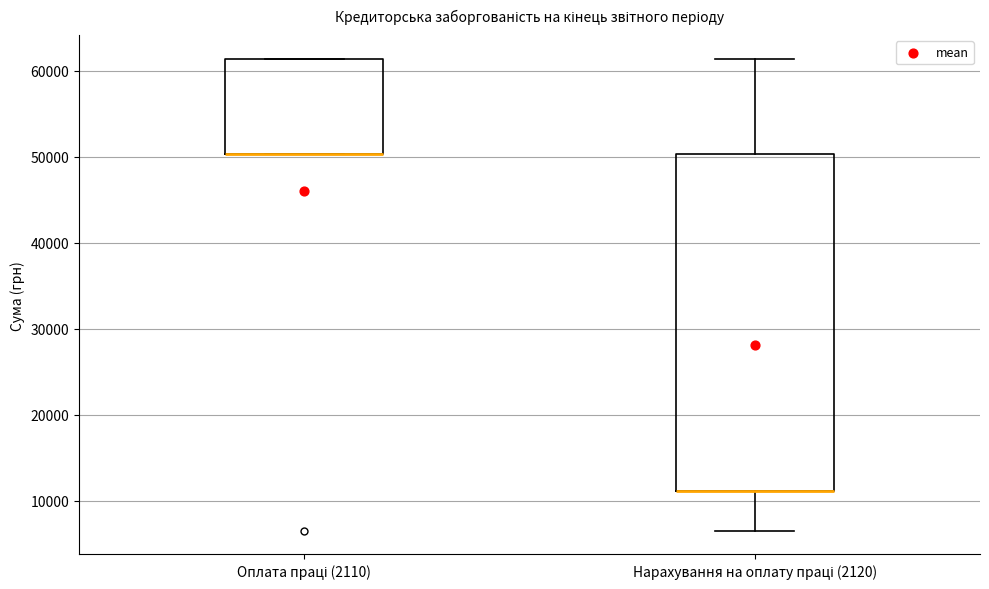

Reading left to right, read every box against the y-axis: the position of its median line, the range the box covers, and the ends of its whiskers. The values are not printed on the chart, so give them approximately, as read against the axis.

Оплата праці (2110): median 50000 (drawn on the box's lower edge), box 50000 to 61000, whiskers 50000 to 61000
Нарахування на оплату праці (2120): median 11000 (drawn on the box's lower edge), box 11000 to 50000, whiskers 7000 to 61000